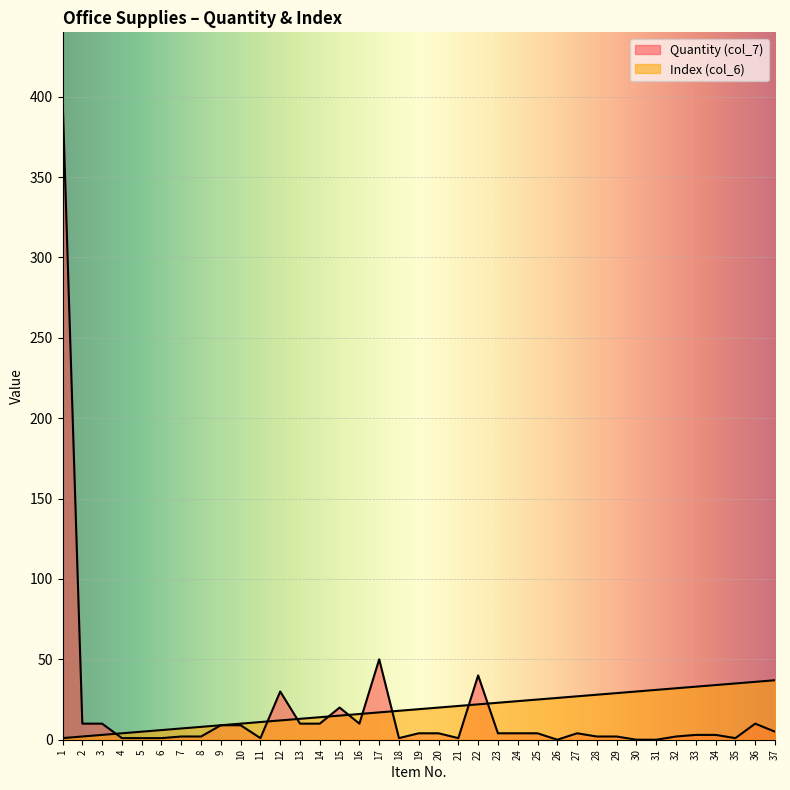

How many series are shown in this chart?

2